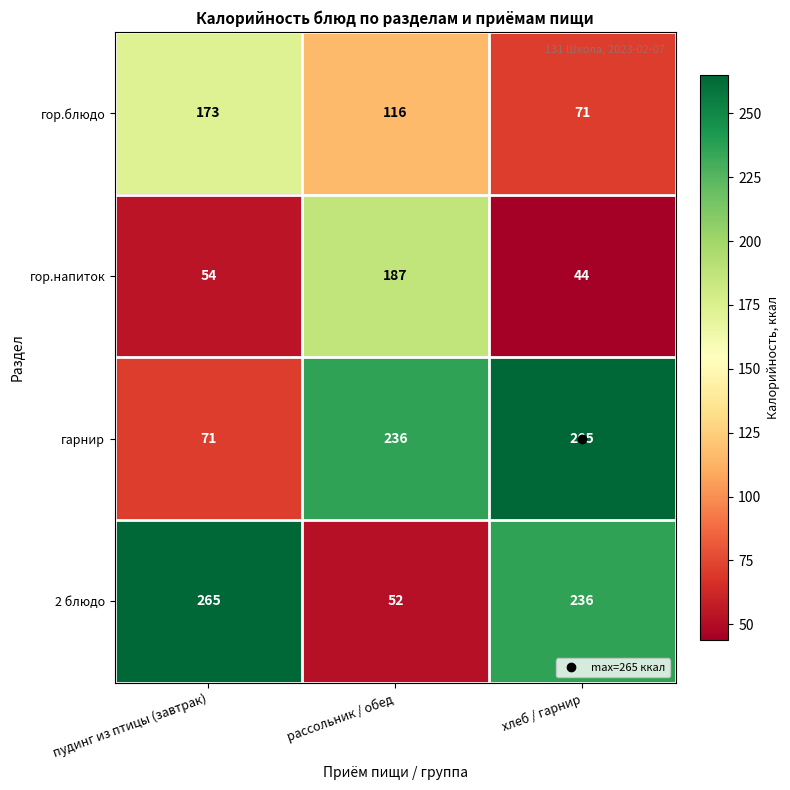

Read the гор.блюдо value at рассольник / обед, to the nearest 50.

100